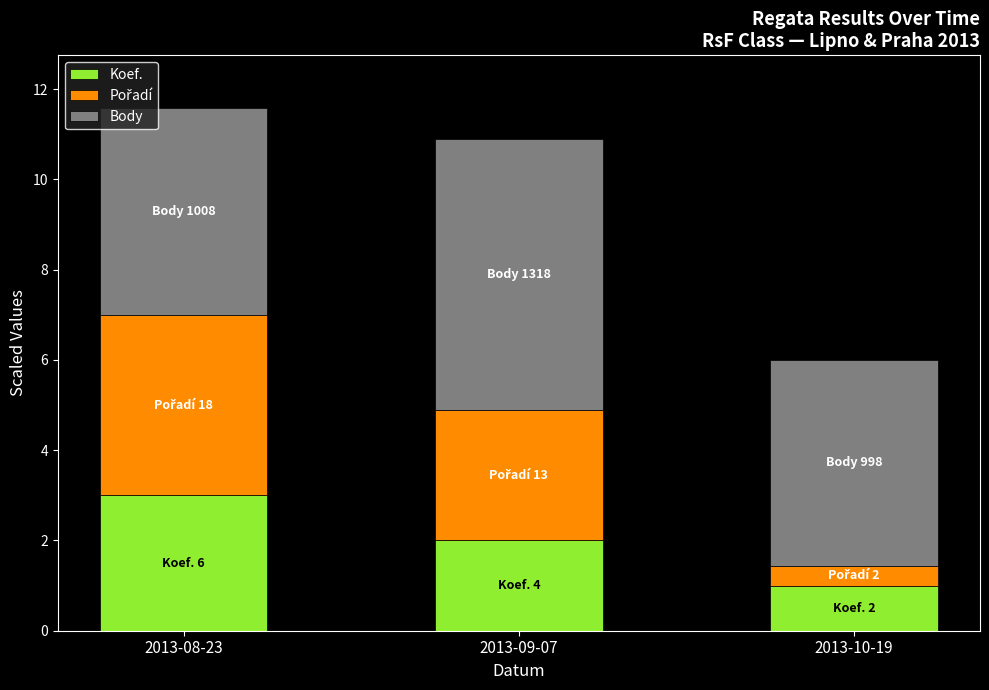

What is the difference between the Koef. values at 2013-10-19 and 2013-09-07?

1.0